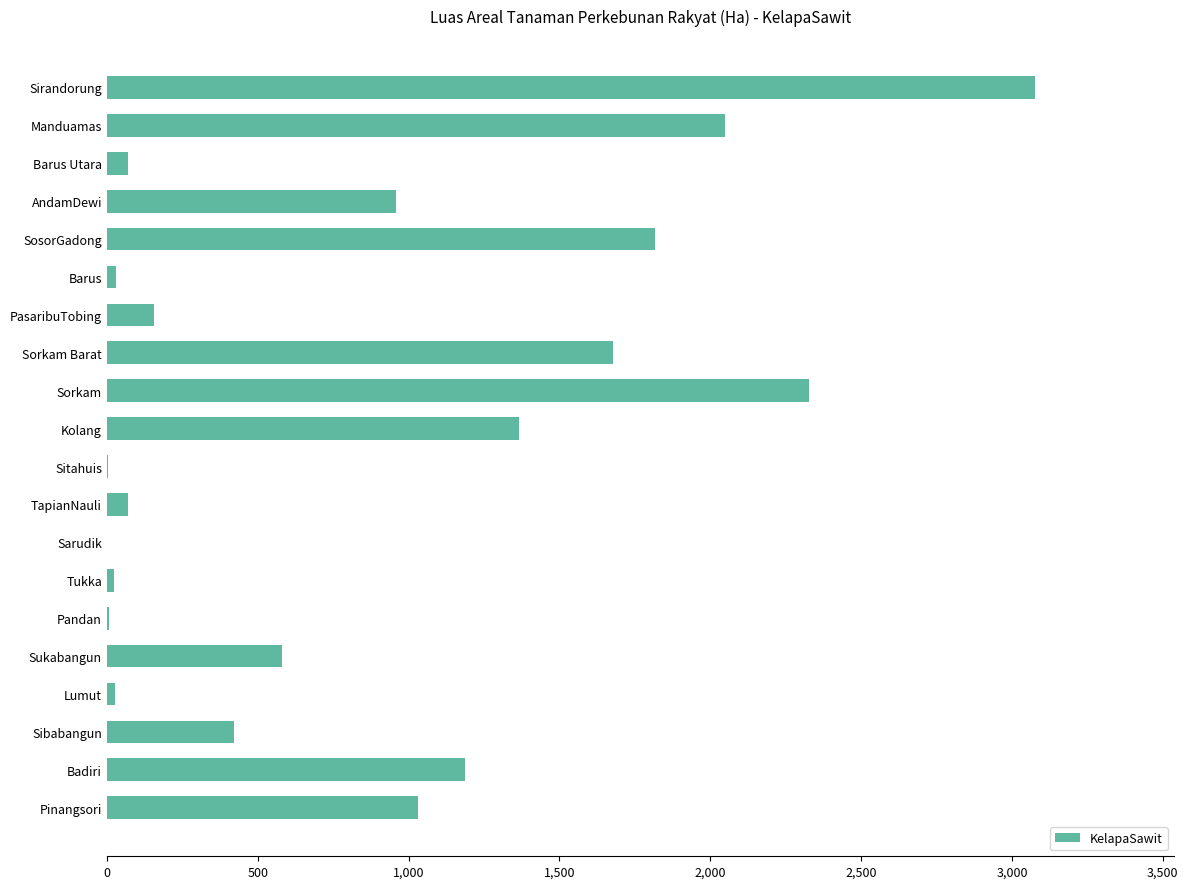

Between Sibabangun and Sorkam, which is larger?

Sorkam